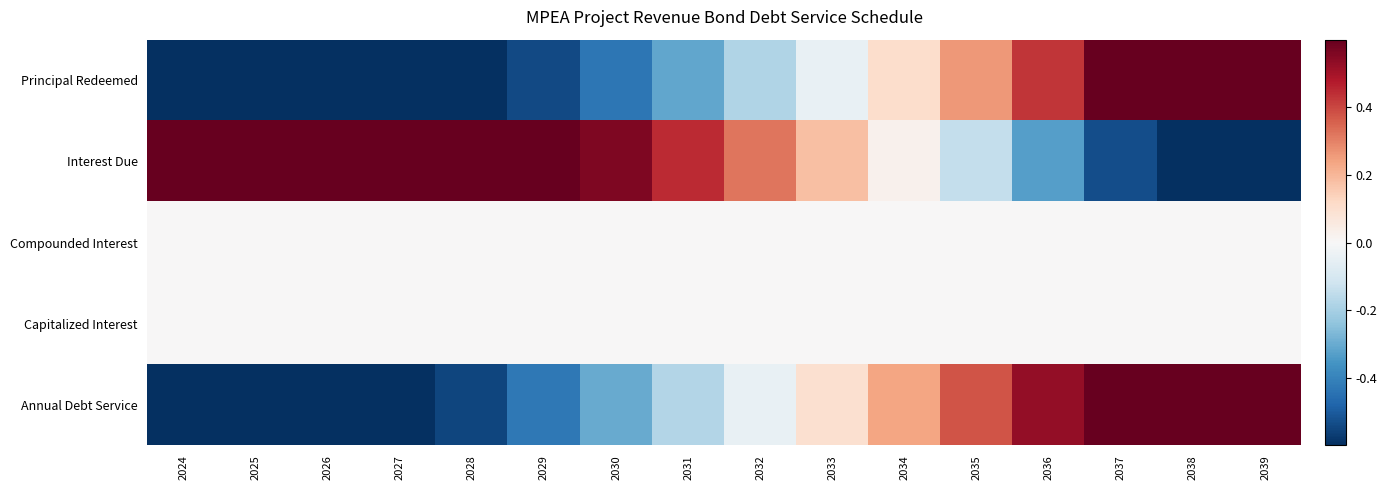

Which series has the largest total across all categories?

Interest Due